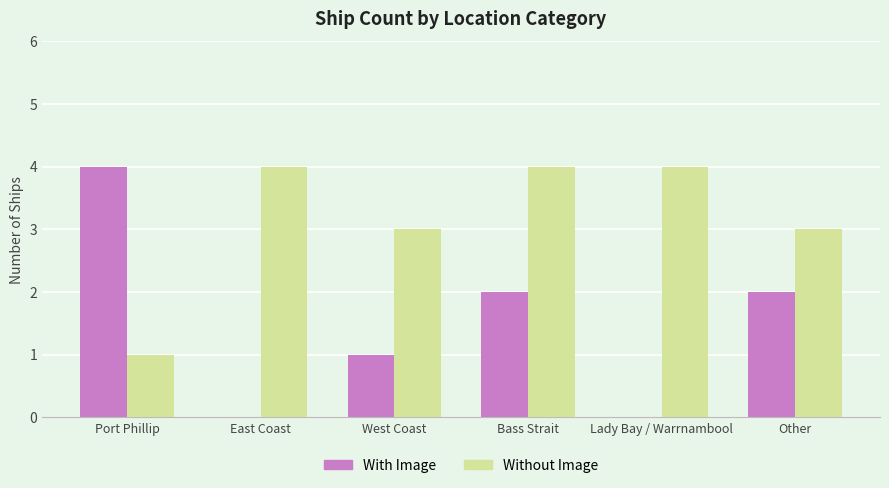

Is the value of With Image at Lady Bay / Warrnambool greater than the value of Without Image at Bass Strait?

No